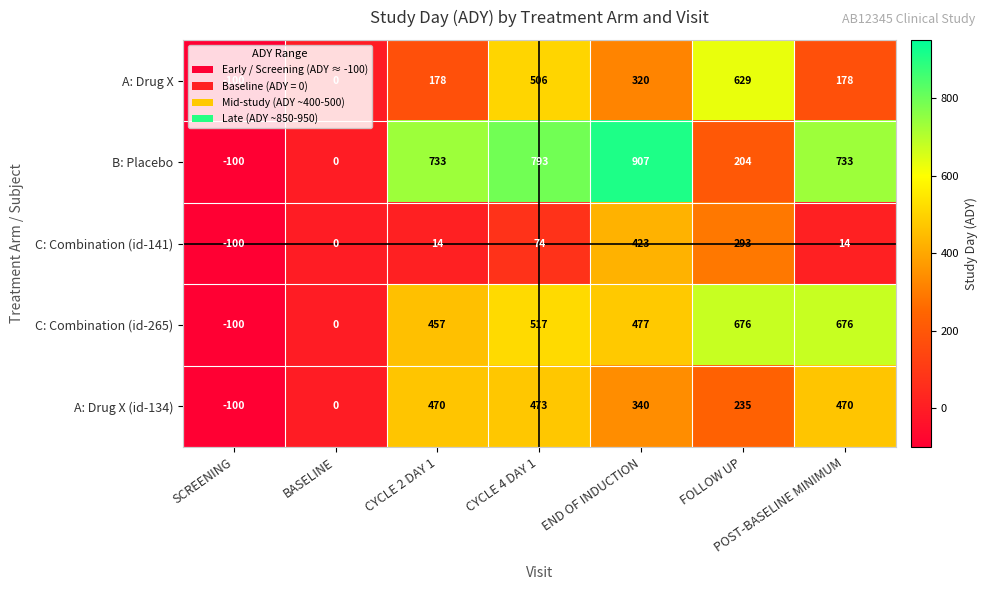

Is it true that C: Combination (id-265) equals -50 at SCREENING?

False